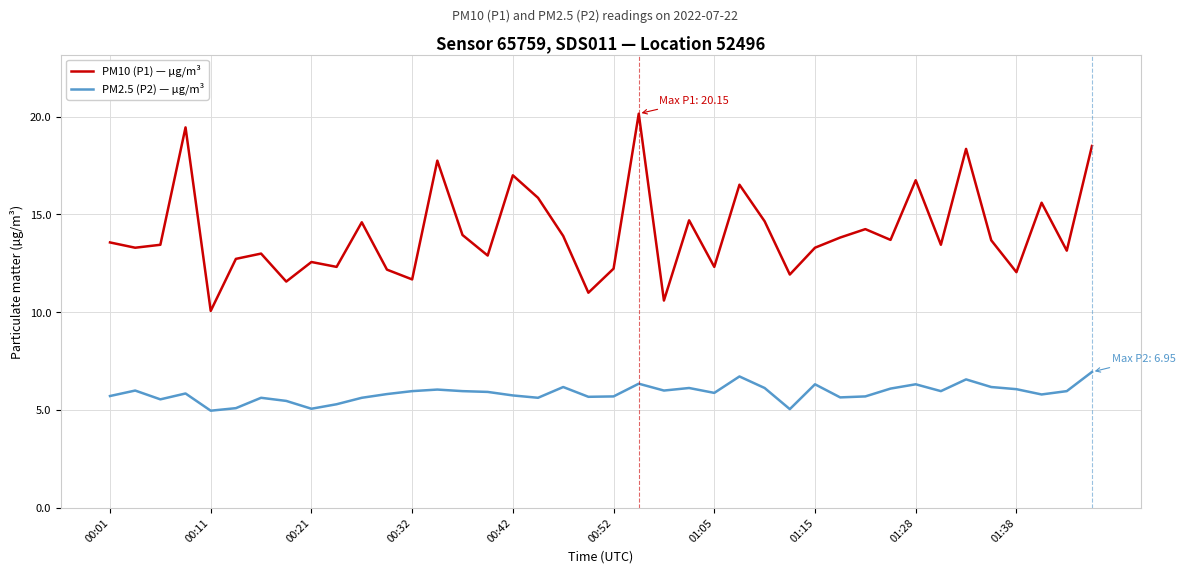

What is the difference between the maximum and minimum values in the PM10 (P1) — µg/m³ series?

10.1